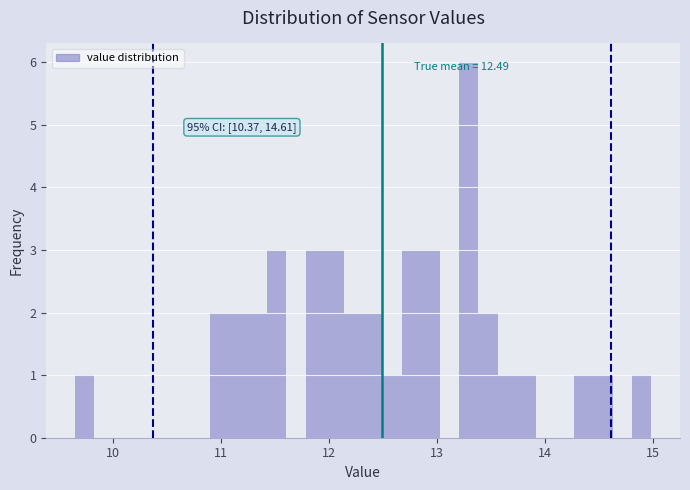

Read against the x-axis, roughly where is the centre of the tallest bar?

13.3